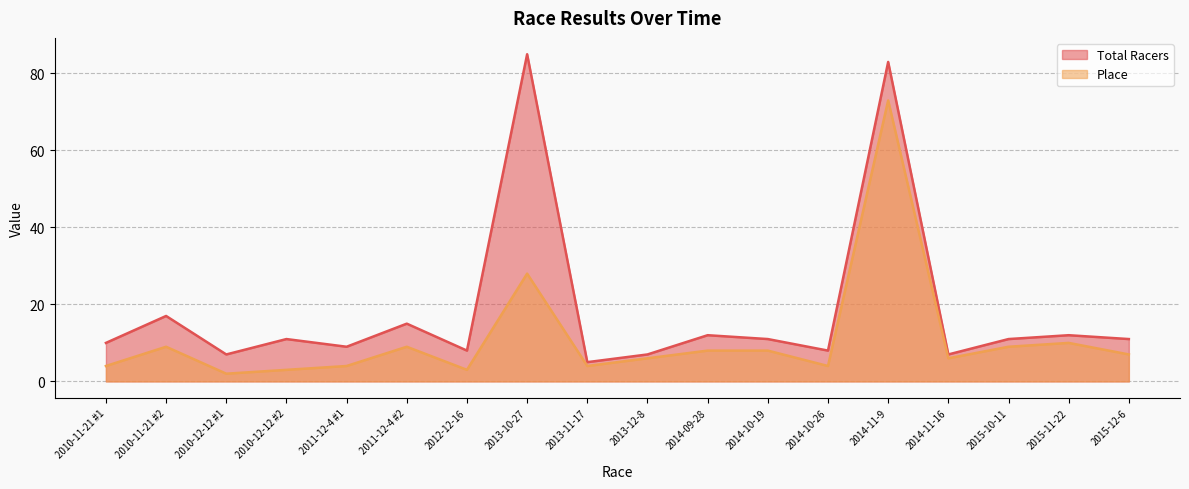

What is the spread (max minus min) of values at 2015-12-6?

4